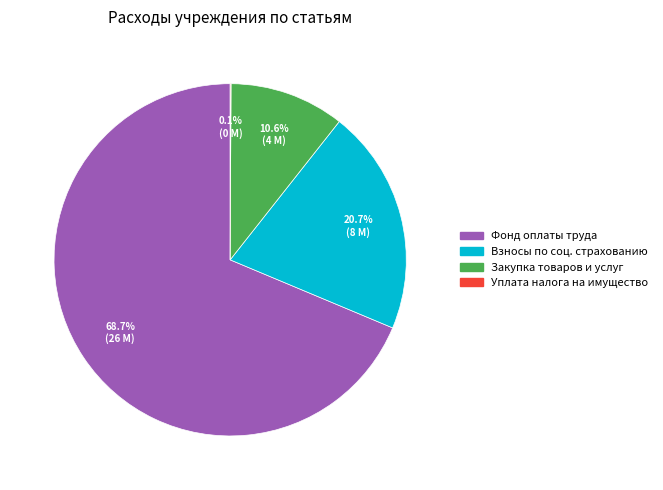

Is the sum of Закупка товаров и услуг and Фонд оплаты труда greater than half?

Yes